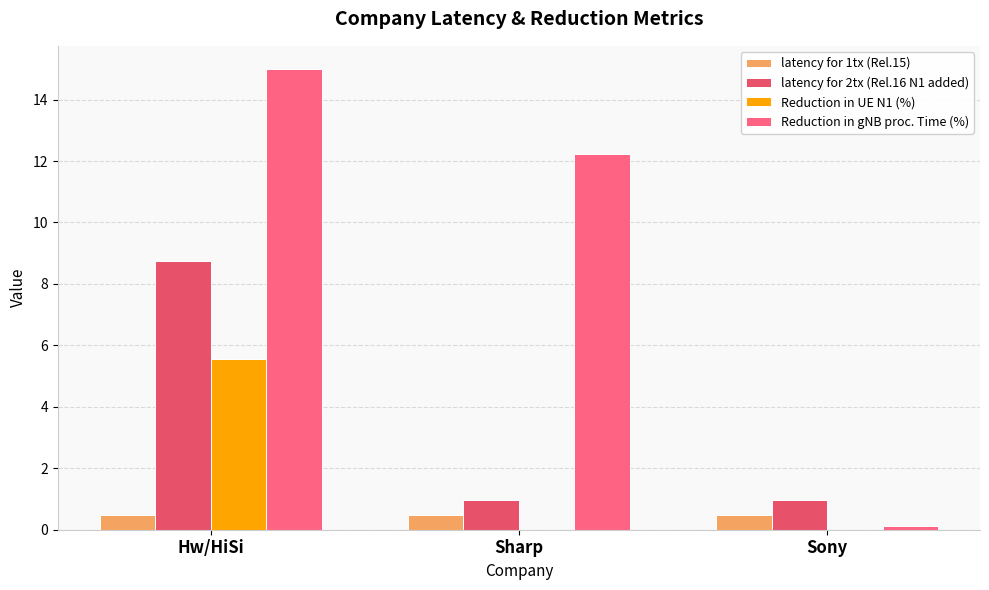

Reading left to right, list all the values displayed in this chart.

latency for 1tx (Rel.15): Hw/HiSi=0.5	Sharp=0.5	Sony=0.5
latency for 2tx (Rel.16 N1 added): Hw/HiSi=8.7	Sharp=1.0	Sony=1.0
Reduction in UE N1 (%): Hw/HiSi=5.6	Sharp=0.0	Sony=0.0
Reduction in gNB proc. Time (%): Hw/HiSi=15.0	Sharp=12.2	Sony=0.1